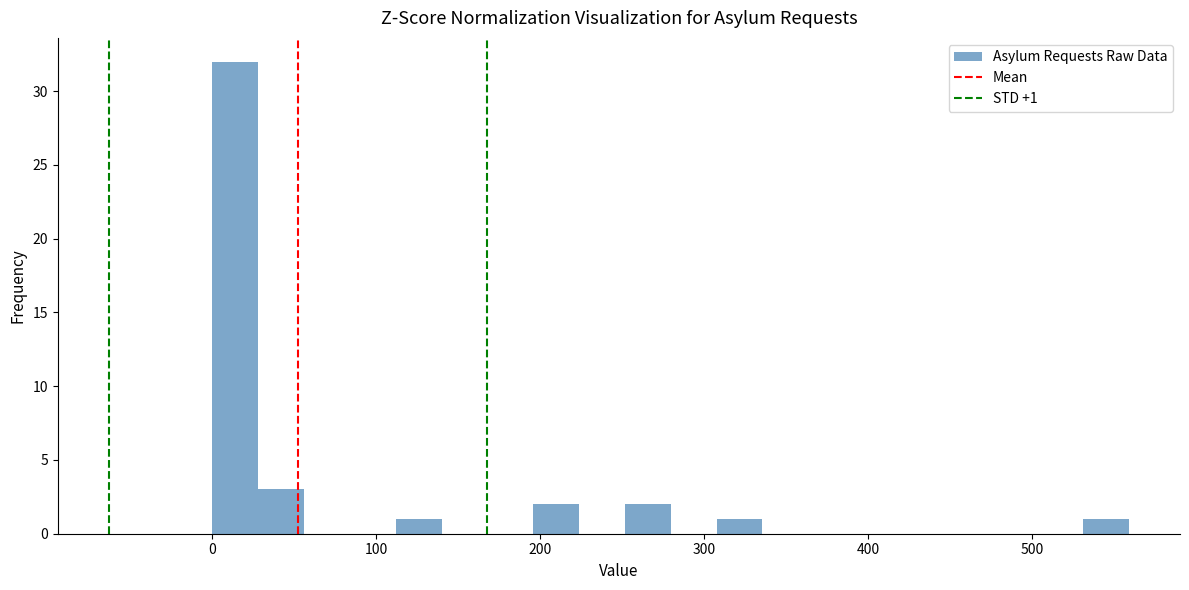

Around what value on the x-axis is the tallest bar? Give the approximate position of its centre, as read against the axis.

10